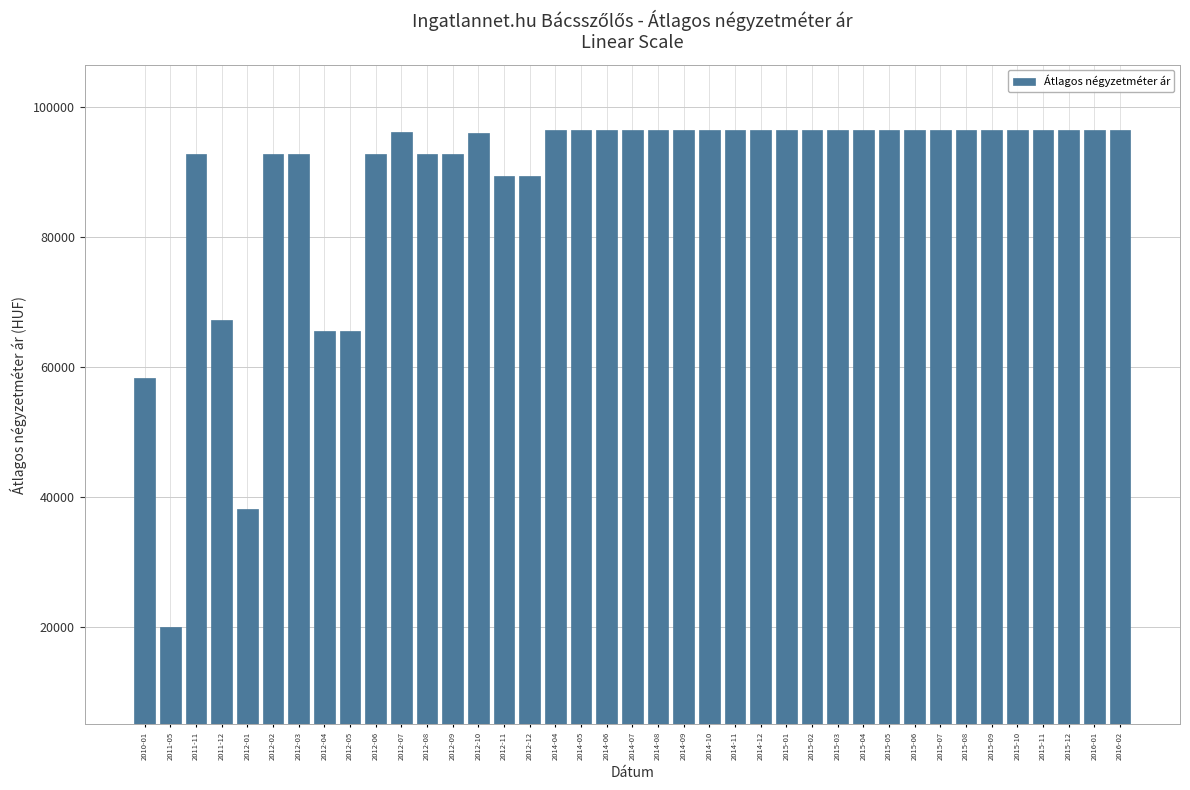

Approximately how many times larger is the value at 2012-04 compared to 2012-08?

0.7